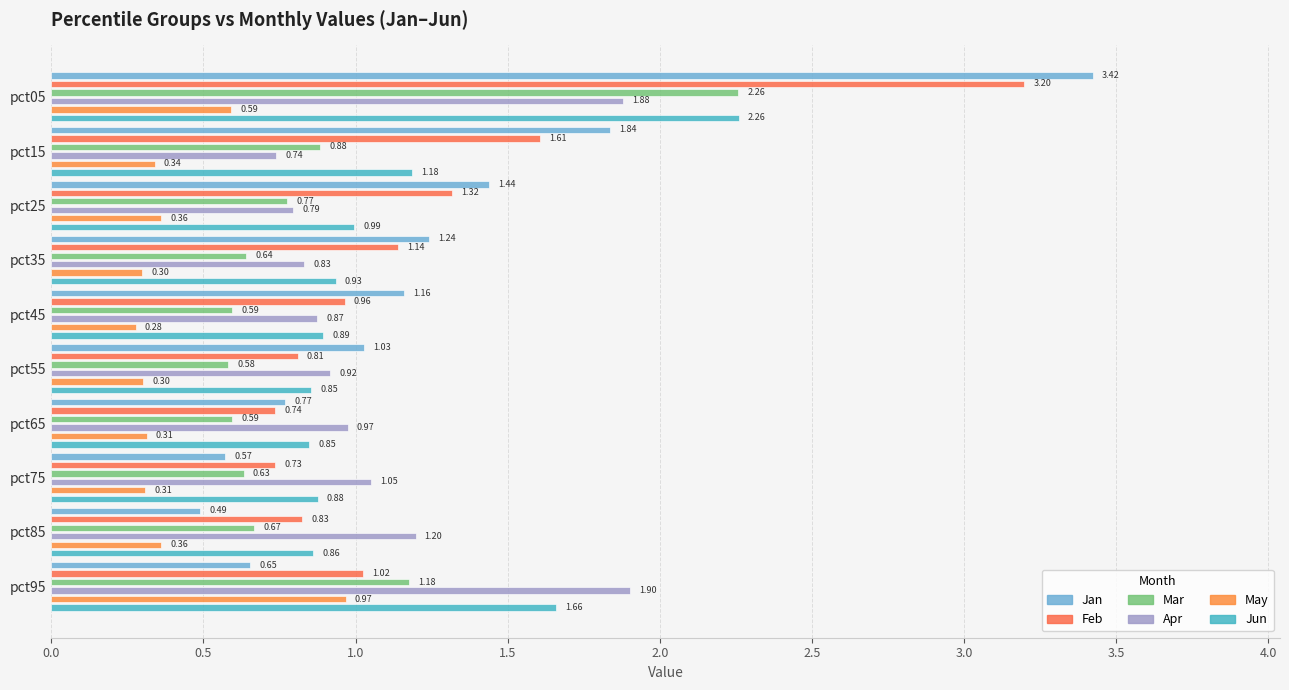

Which series has the largest total across all categories?

Jan